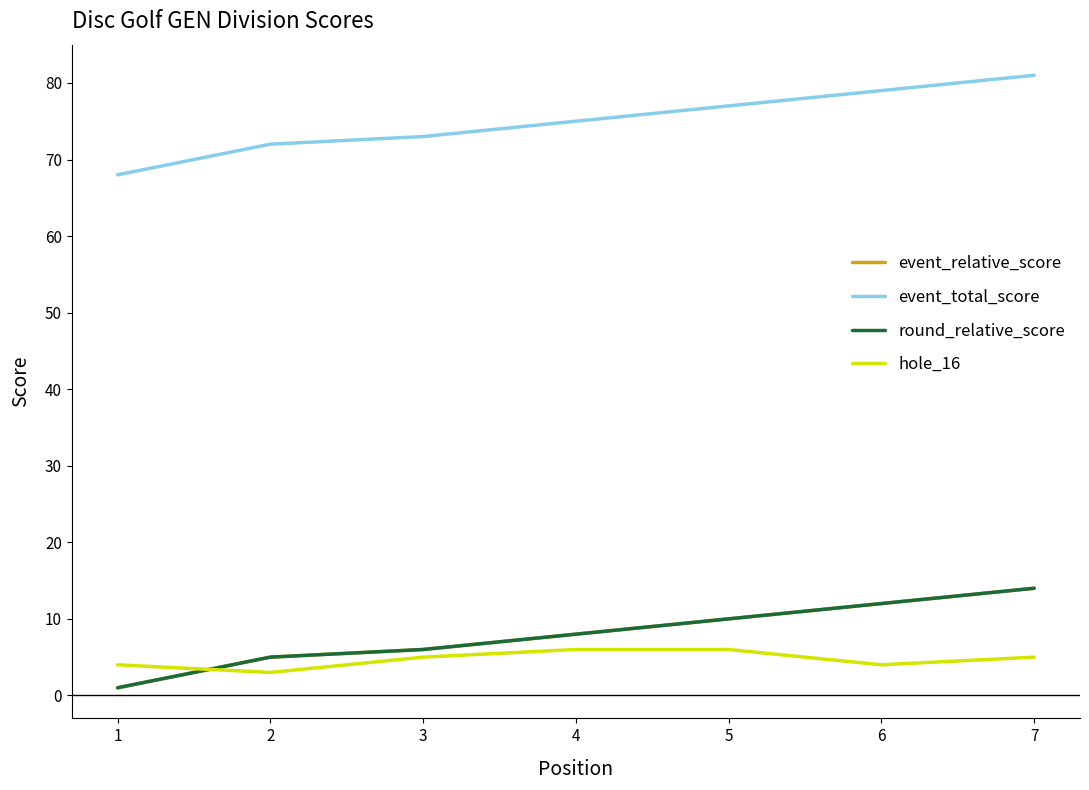

True or false: round_relative_score and event_total_score cross at least once.

False